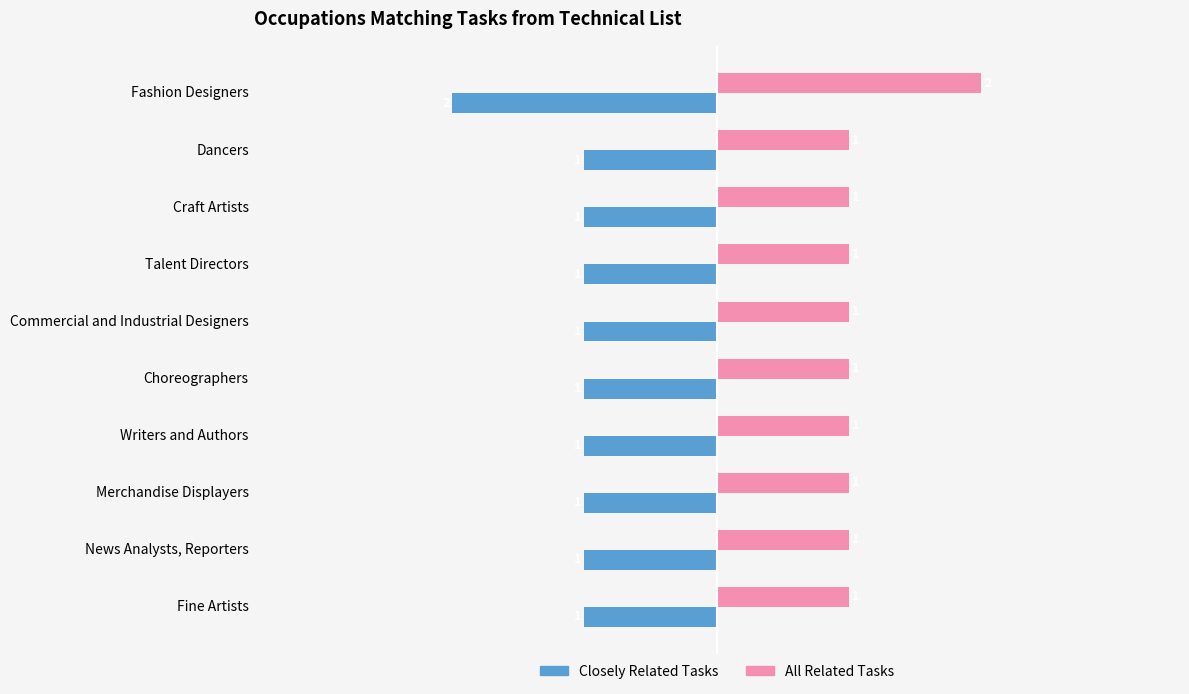

At Dancers, list the series in order from smallest to largest.

Closely Related Tasks, All Related Tasks